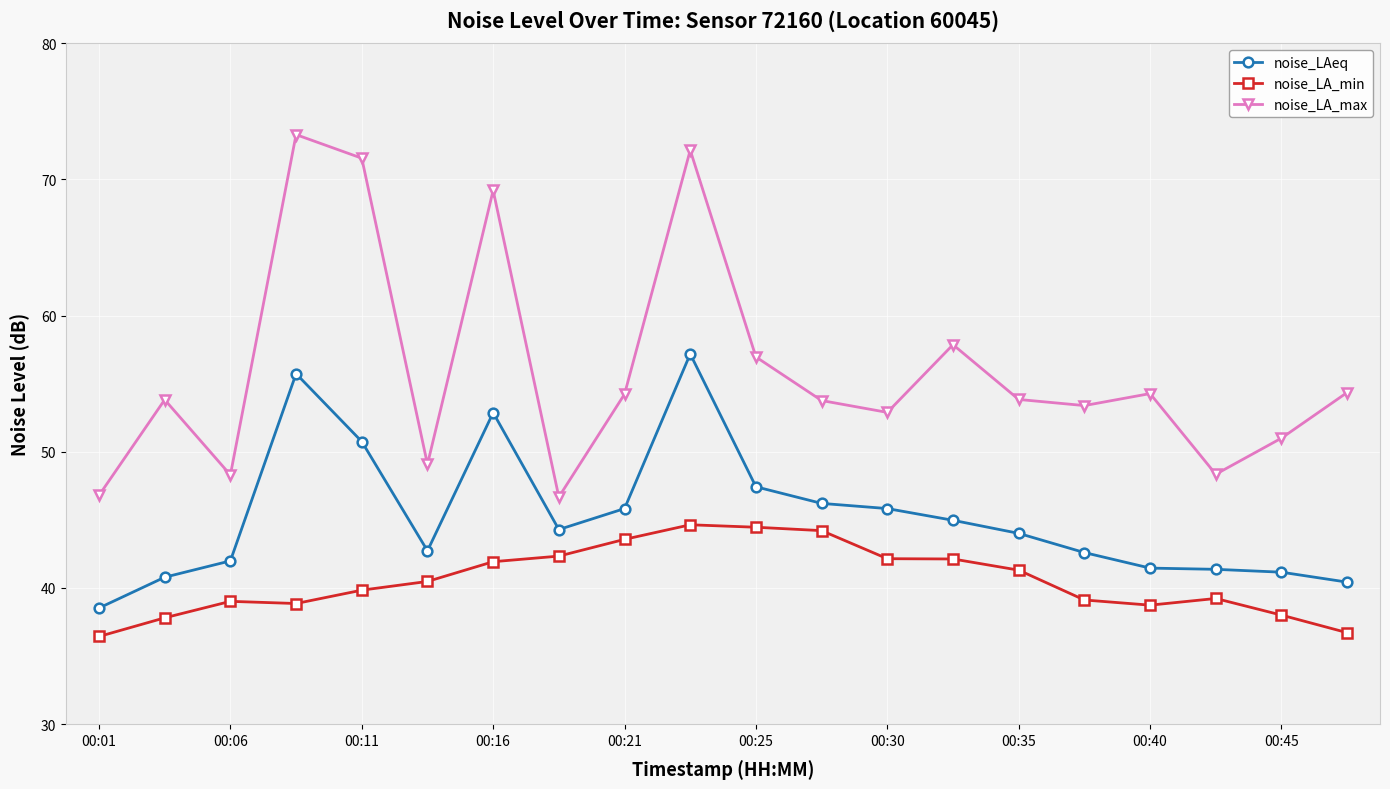

How many series are shown in this chart?

3